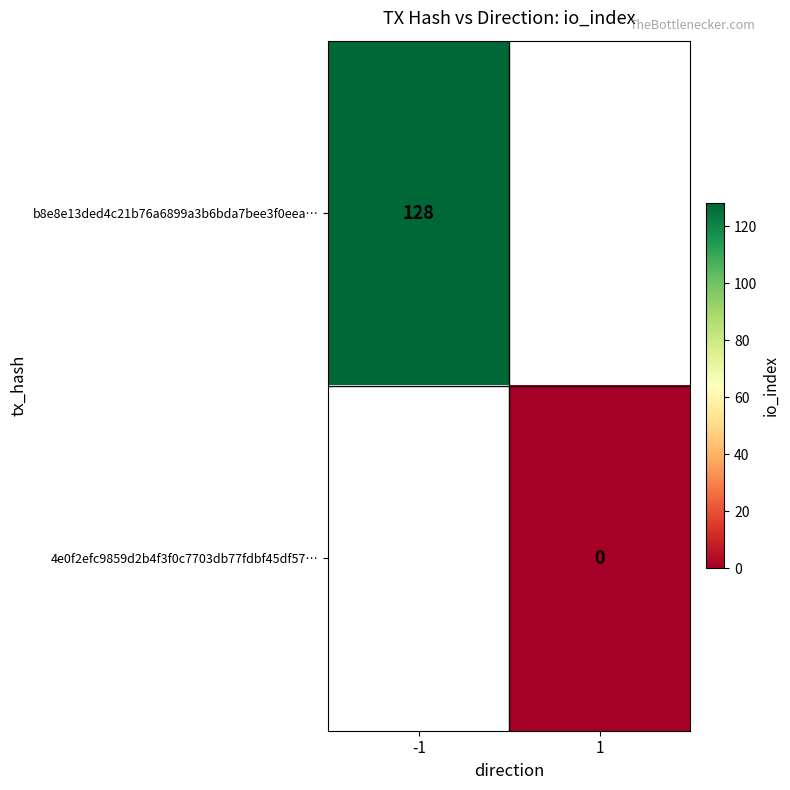

The b8e8e13ded4c21b76a6899a3b6bda7bee3f0eea… series shows 177 at -1. True or false?

False